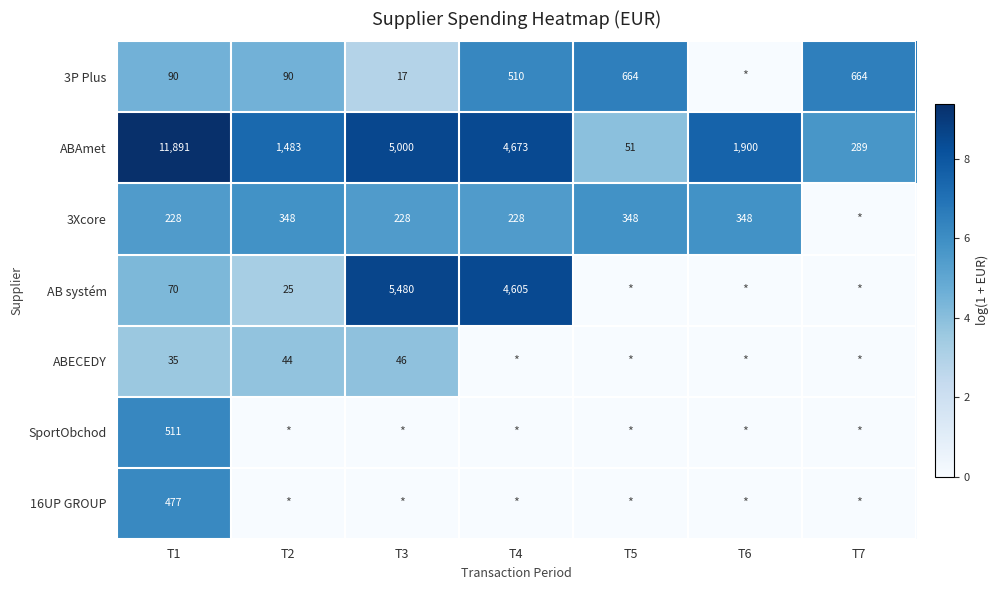

Between T7 and T6, which is larger?

T7